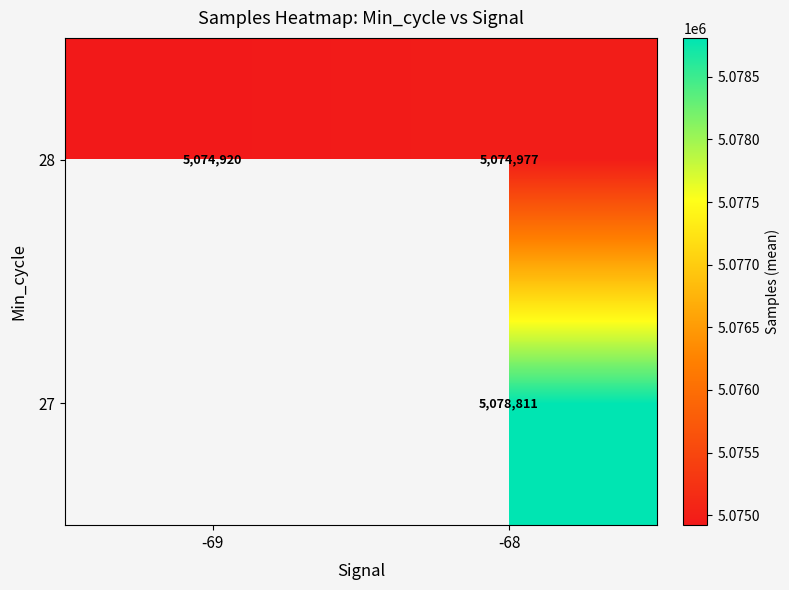

List the labels in order of 28 value, smallest first.

-69, -68